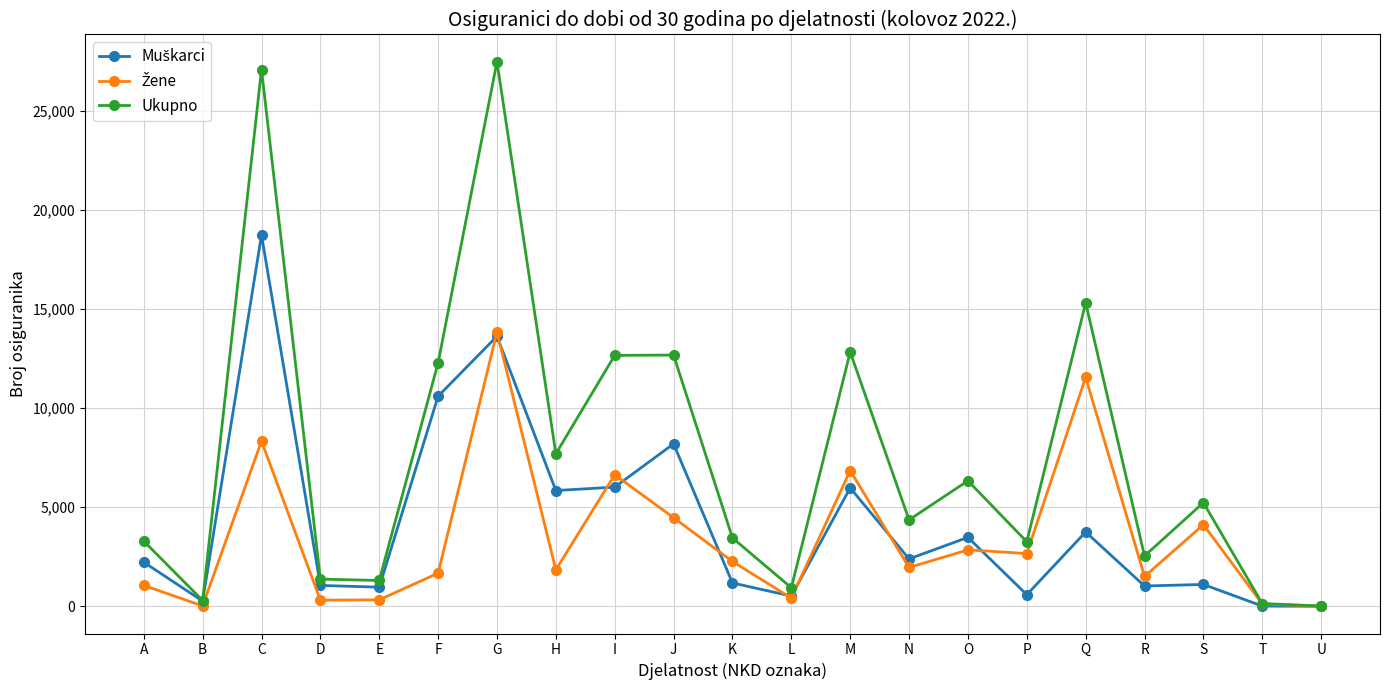

The value of Ukupno at I is 12657. True or false?

True